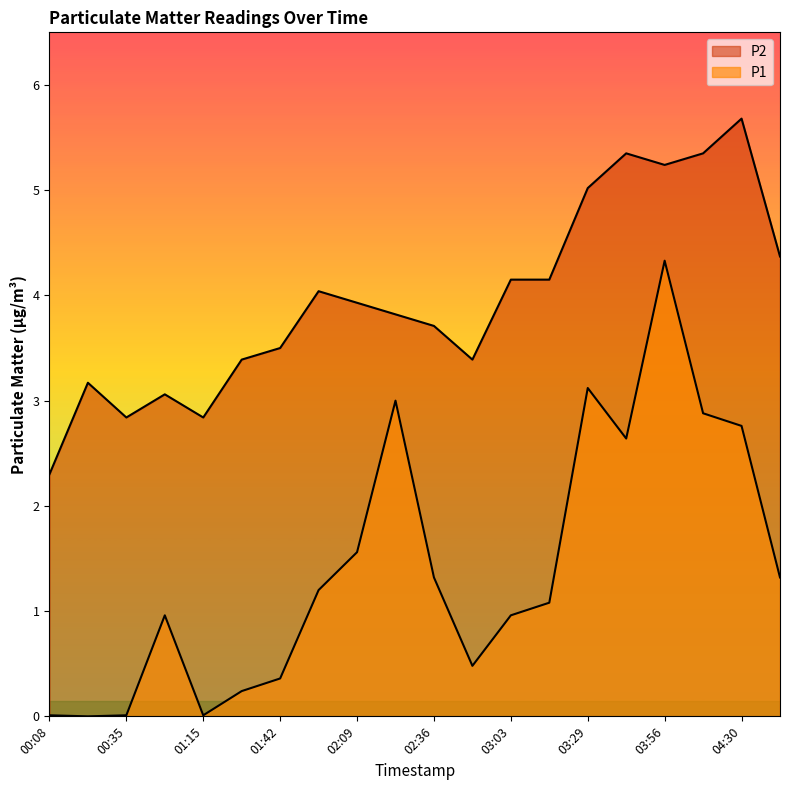

How many lines are shown in the chart?

2